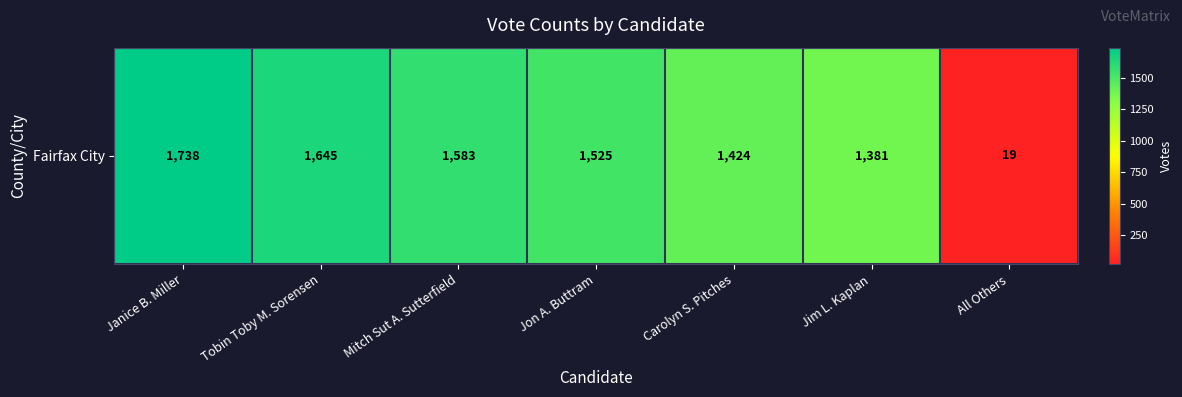

What is the change in value from Tobin Toby M. Sorensen to Carolyn S. Pitches?

-221